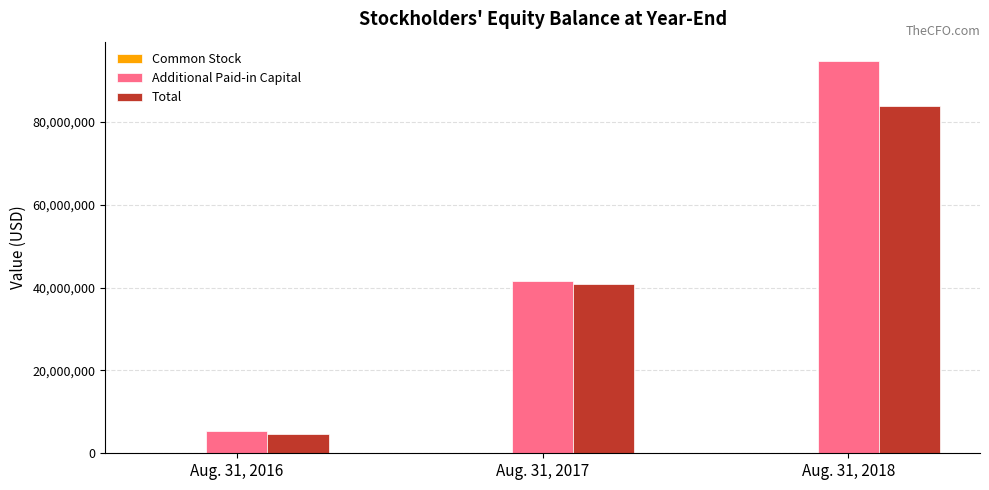

What value does the Additional Paid-in Capital series have at Aug. 31, 2018, to the nearest 10?

94666690